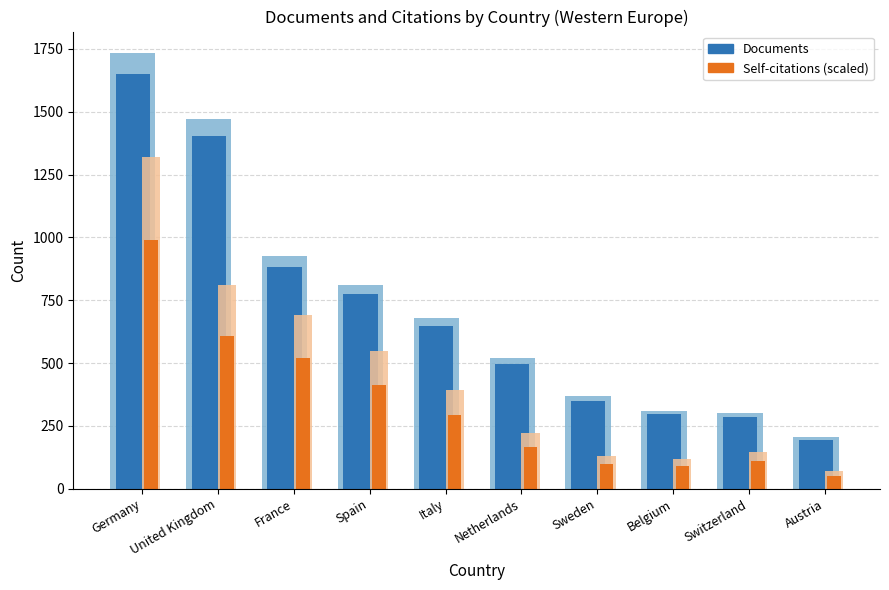

Which series has the largest total across all categories?

Documents